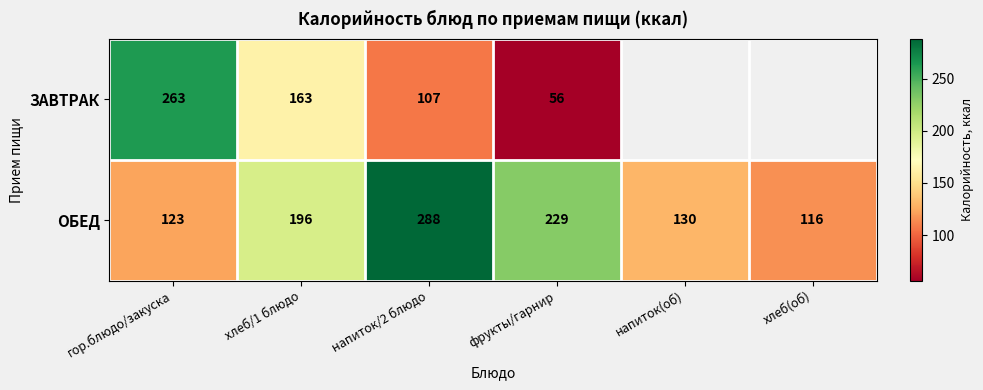

What is the approximate value of ОБЕД at хлеб(об), to the nearest 10?

120